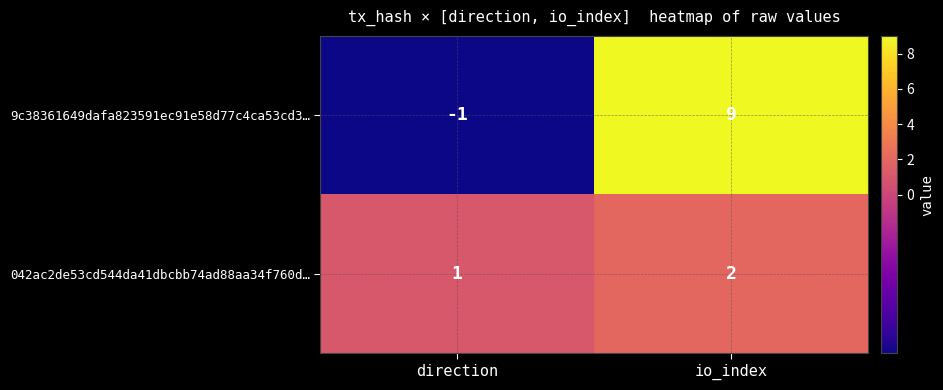

What is the sum of the 9c38361649dafa823591ec91e58d77c4ca53cd3… values at direction and io_index?

8